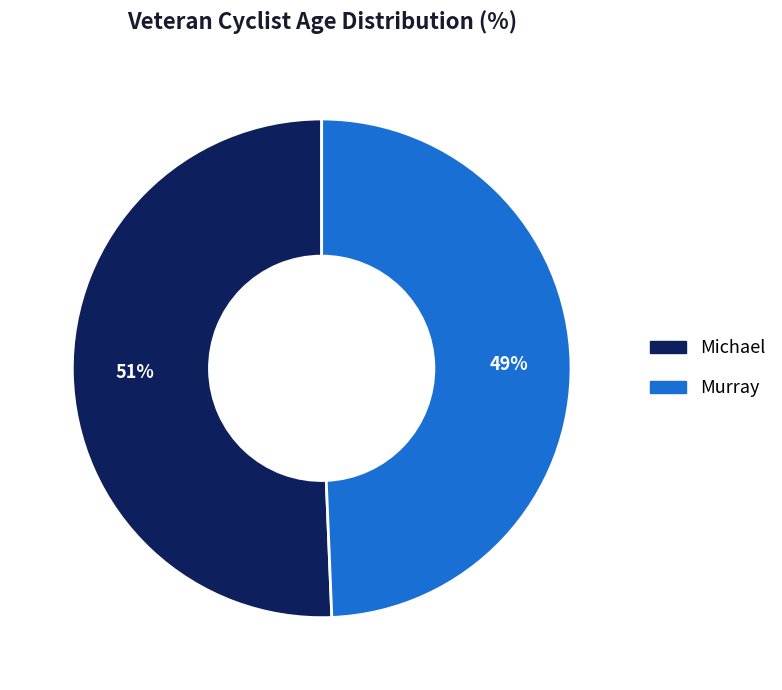

To the nearest percent, what percentage of the pie is Murray?

49%